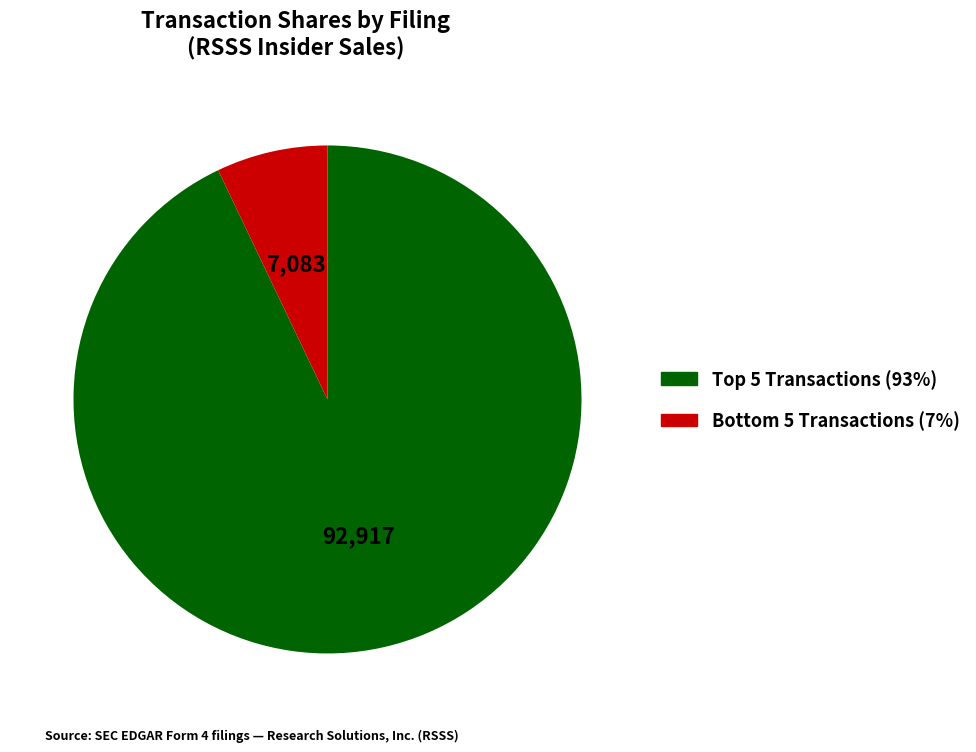

Does any single category account for the majority?

Yes